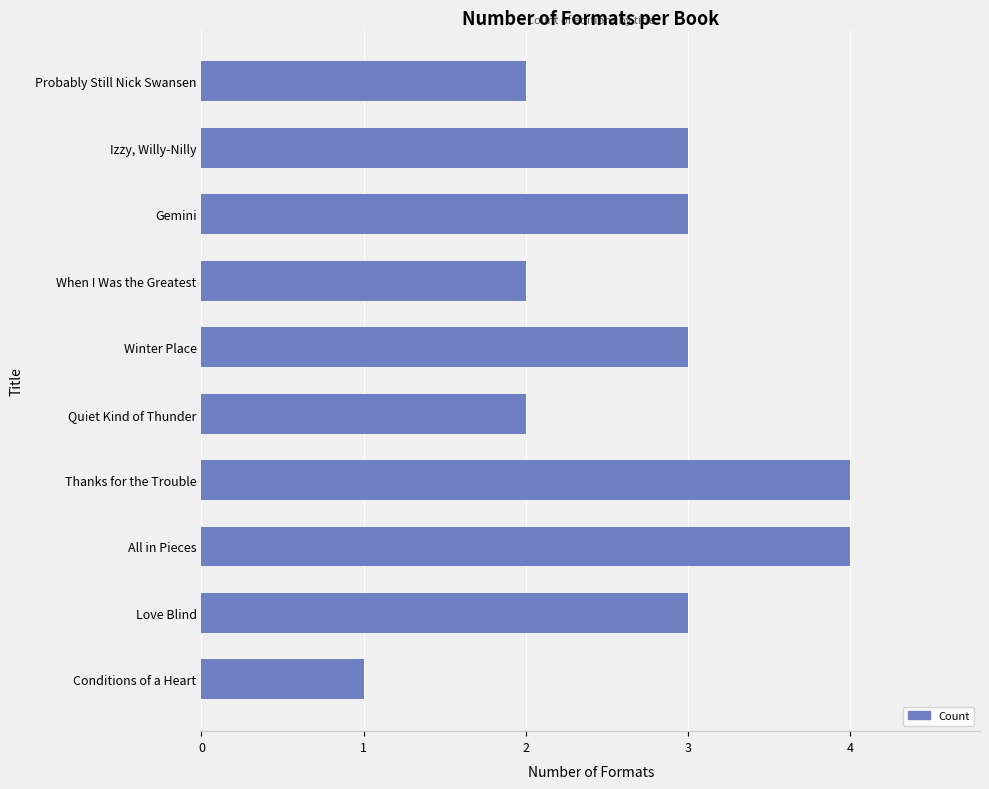

Is it true that the value at Conditions of a Heart is 0?

False